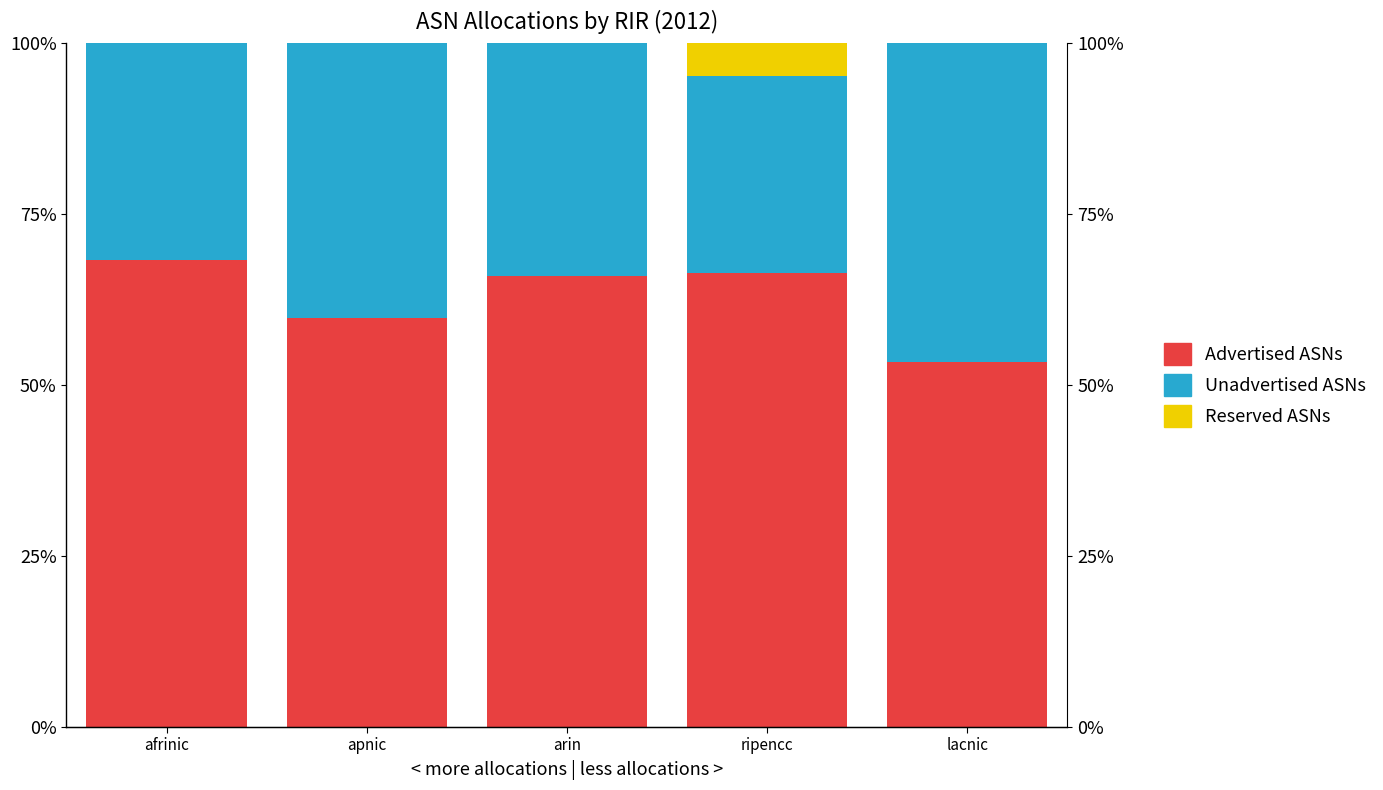

The Unadvertised ASNs series shows 31.7 at afrinic. True or false?

True